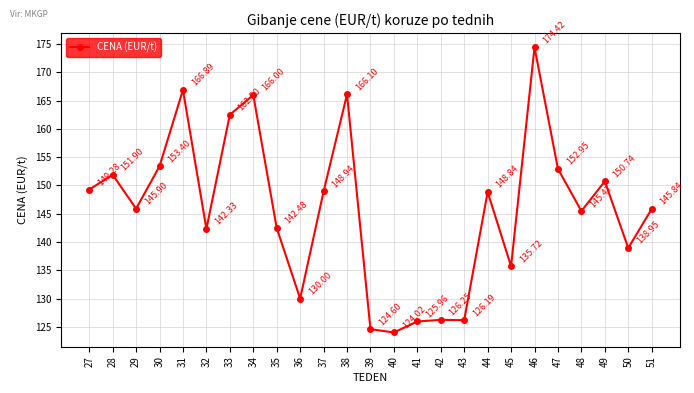

Rank the categories by value from lowest to highest.

40, 39, 41, 43, 42, 36, 45, 50, 32, 35, 48, 51, 29, 44, 37, 27, 49, 28, 47, 30, 33, 34, 38, 31, 46